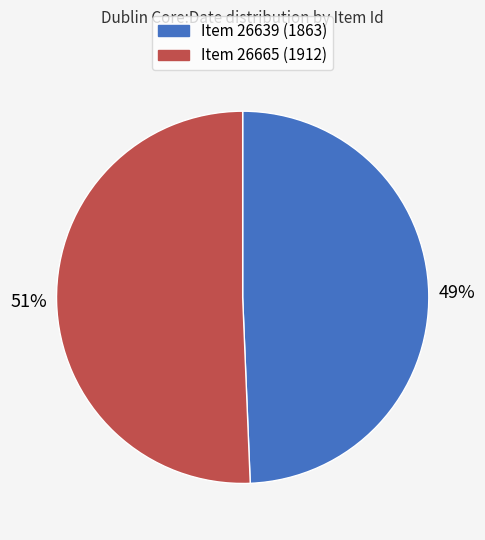

To the nearest percent, what is the average slice percentage?

50%